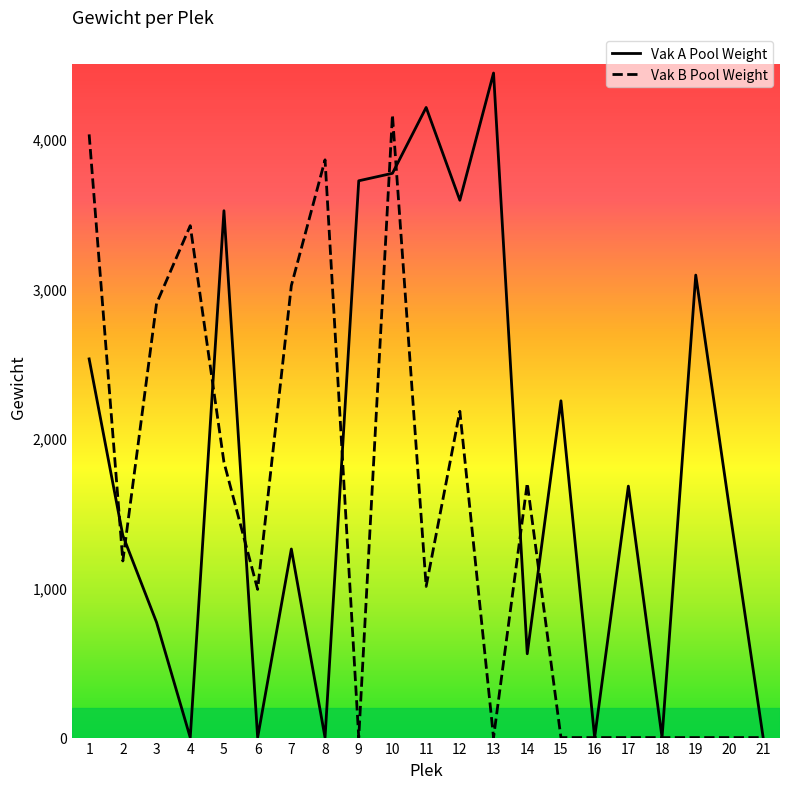

Which series has the widest spread of values?

Vak A Pool Weight